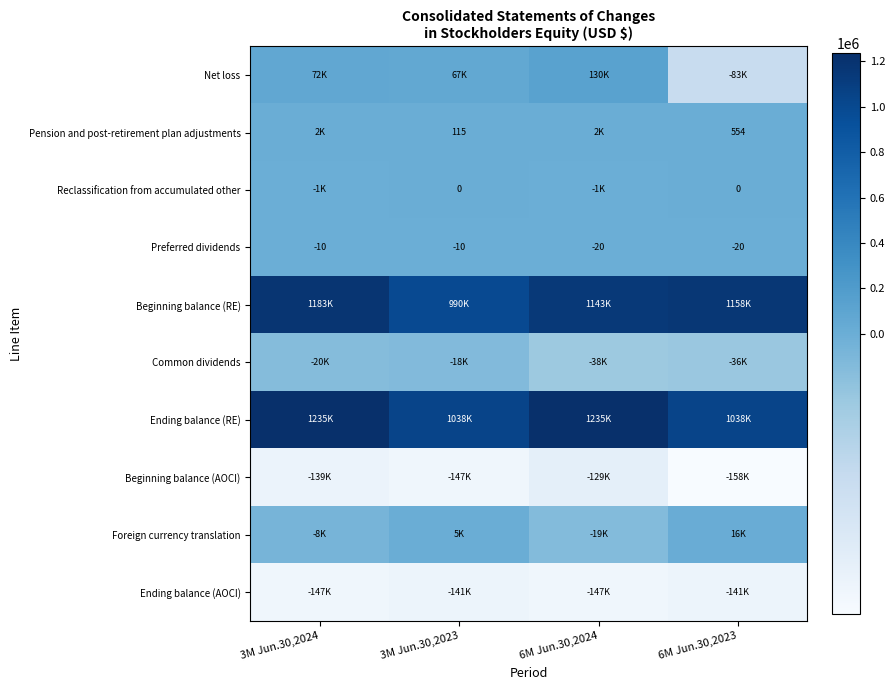

The Preferred dividends series shows -10 at 3M Jun.30,2023. True or false?

True